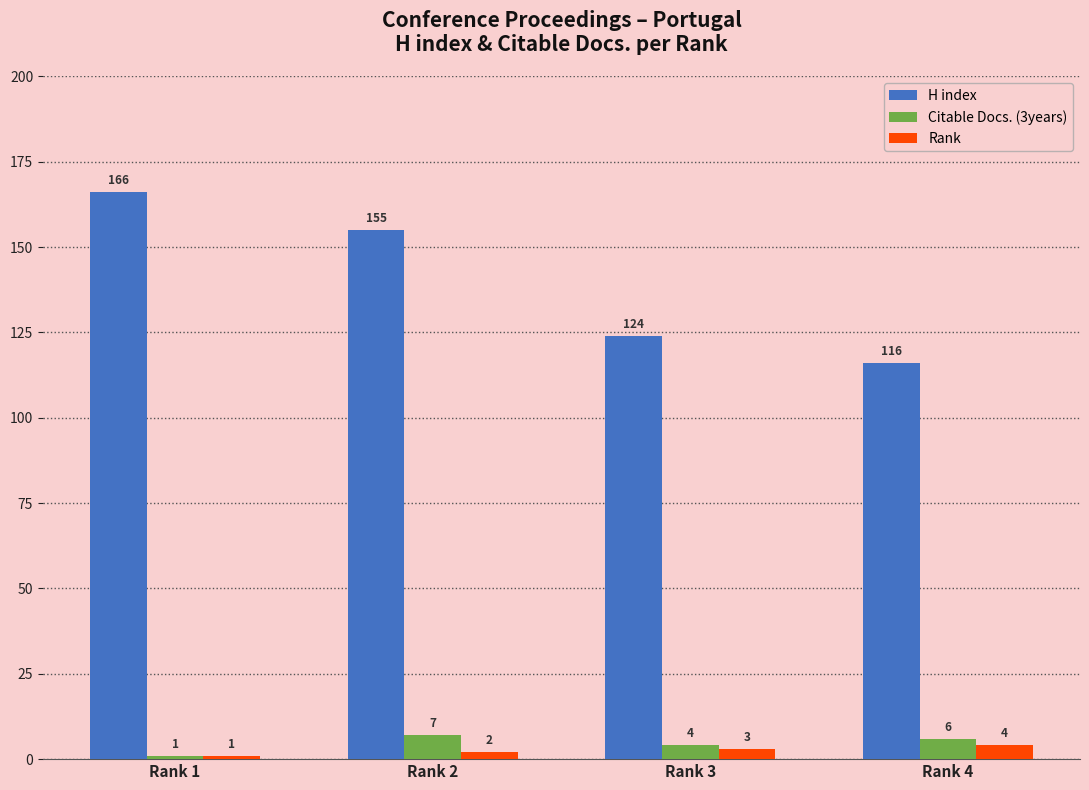

What is the difference between the highest and lowest values at Rank 3?

121